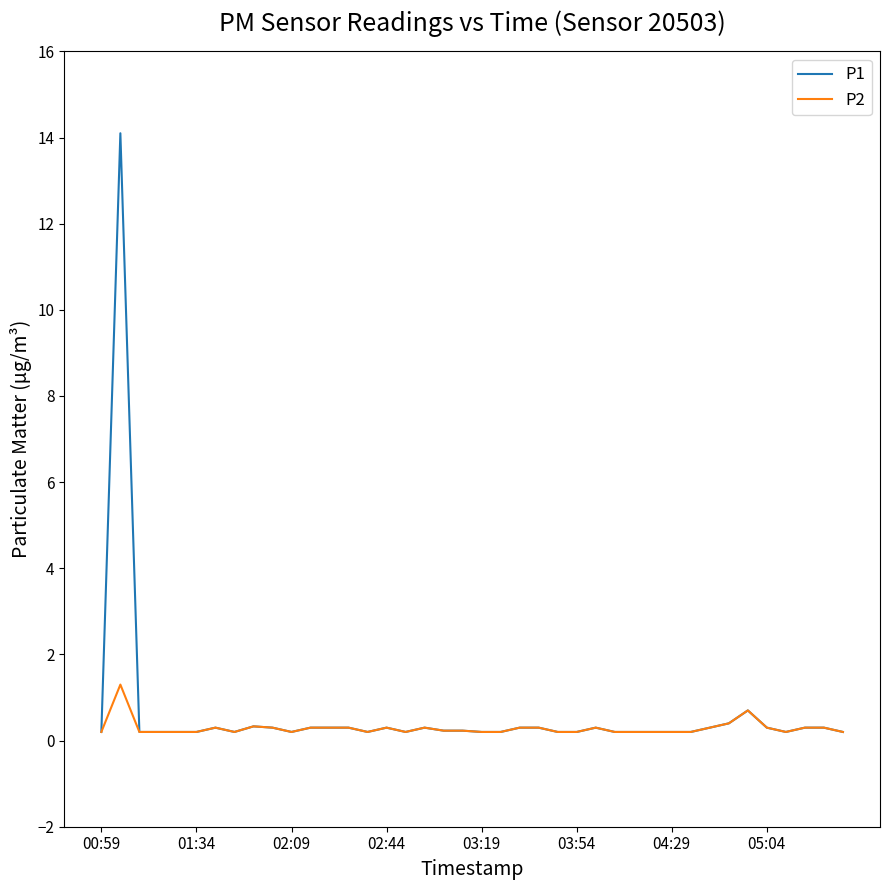

What is the greatest value displayed?

14.1